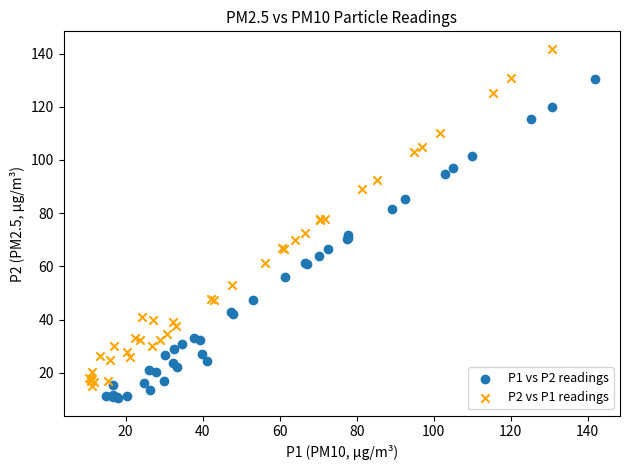

Which series reaches the minimum Y coordinate?

P1 vs P2 readings